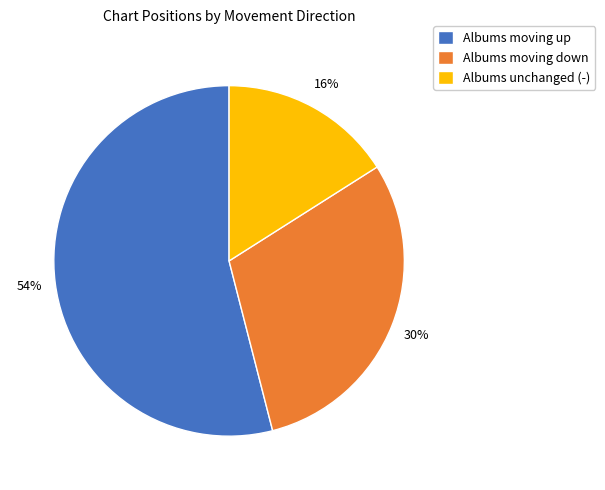

To the nearest percent, what is the difference between the Albums moving up and Albums moving down slice percentages?

24%